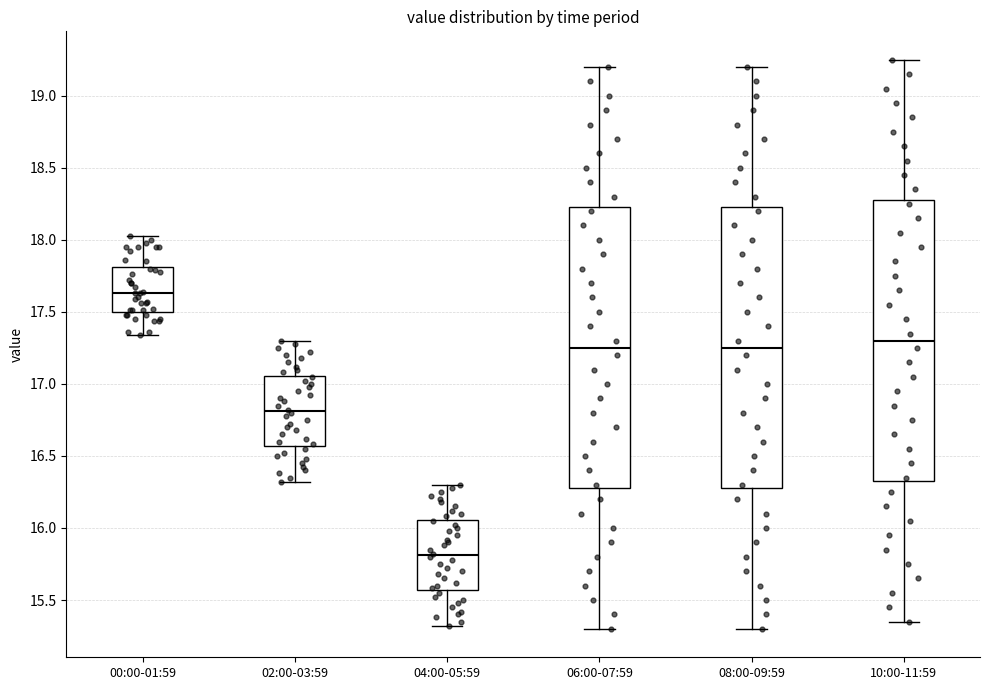

Which box has the highest median line?

00:00-01:59